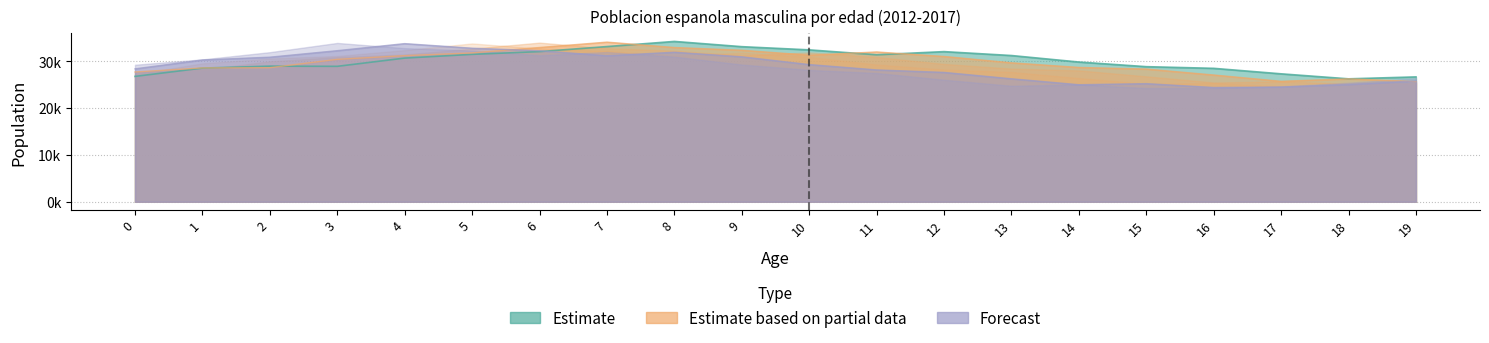

Rank the categories by 2016 value from lowest to highest.

19, 17, 18, 16, 0, 15, 1, 2, 14, 13, 3, 12, 4, 10, 5, 11, 9, 8, 6, 7